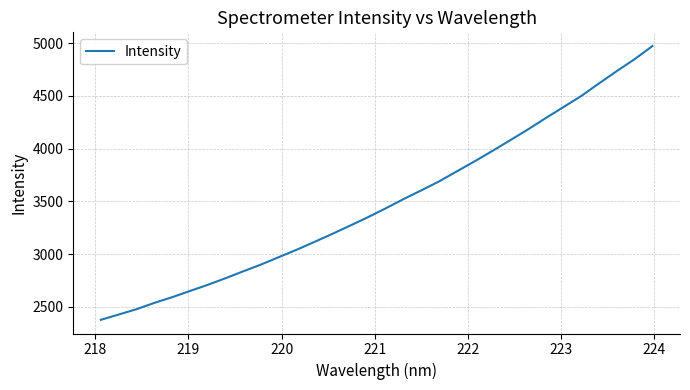

What is the greatest value displayed?

4973.8